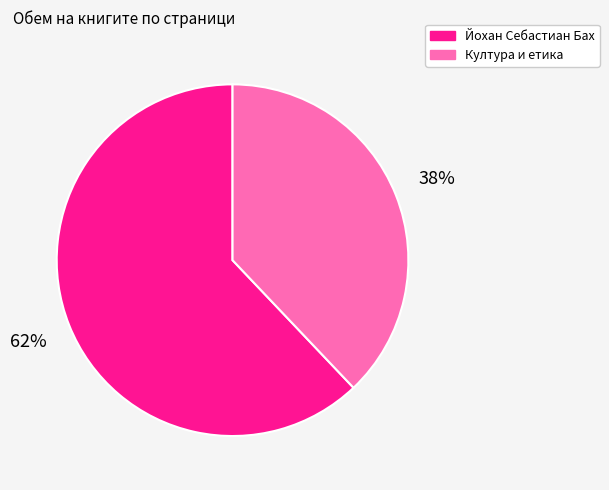

To the nearest percent, what is the average slice percentage?

50%